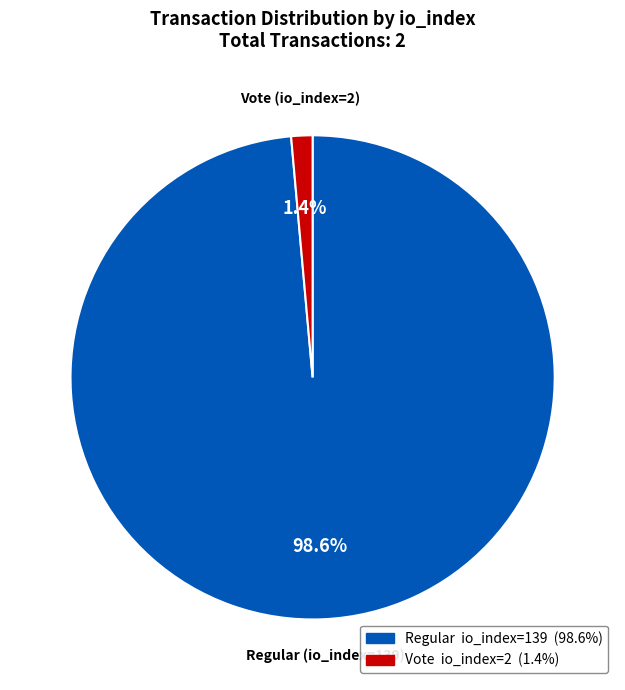

Does any single category account for the majority?

Yes